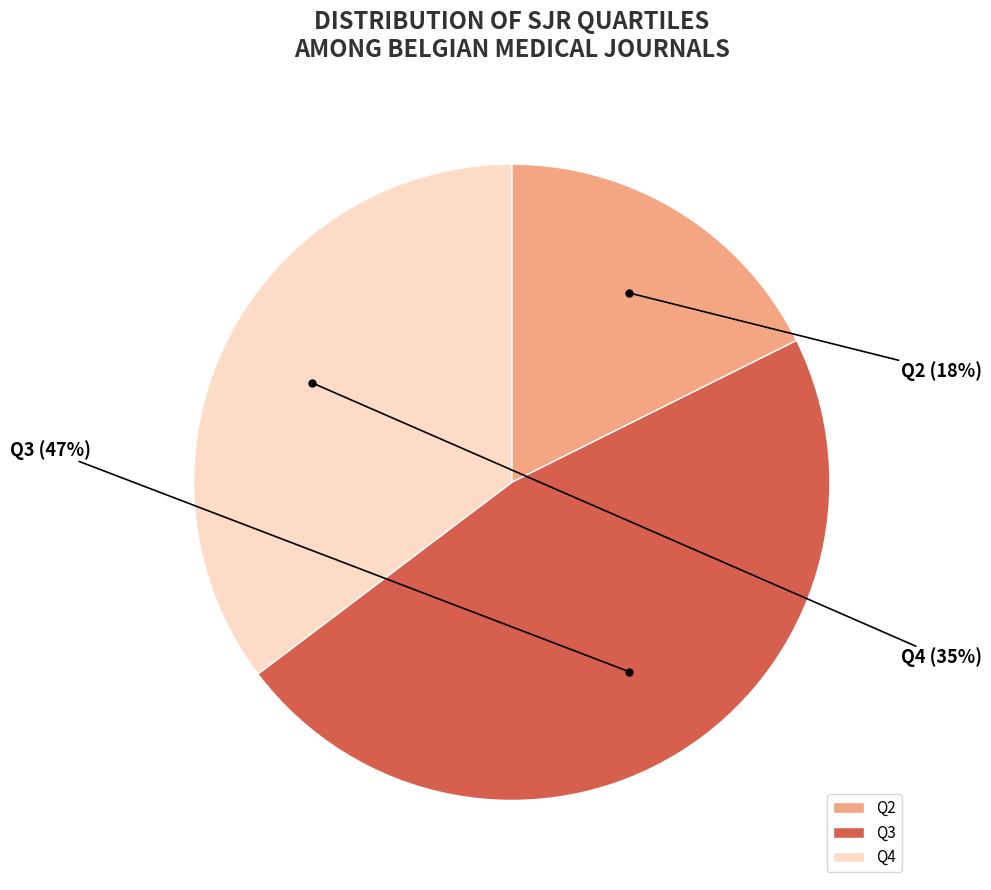

Between Q2 and Q3, which is larger?

Q3